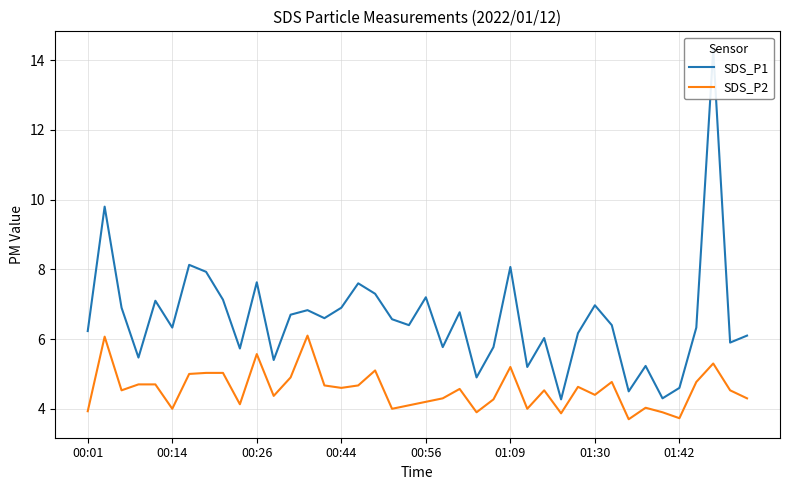

List the series in order of their peak value, lowest first.

SDS_P2, SDS_P1